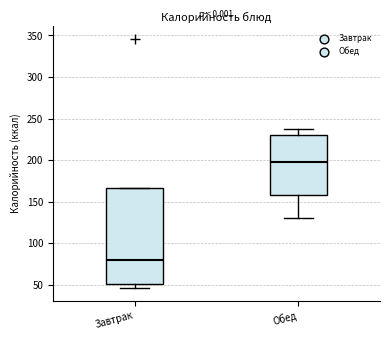

Where does the lower whisker of the box for Обед end on the y-axis? The values are not printed on the chart, so give them approximately, as read against the axis.

130